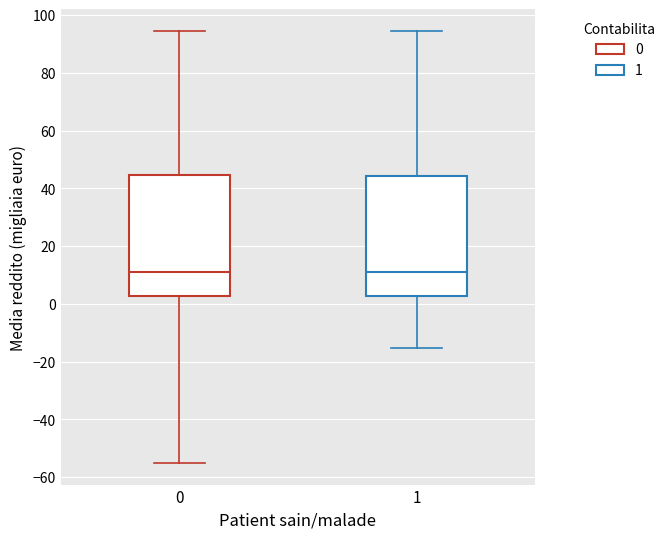

Where is the upper edge of the box at x = 0 on the y-axis? The values are not printed on the chart, so give them approximately, as read against the axis.

44